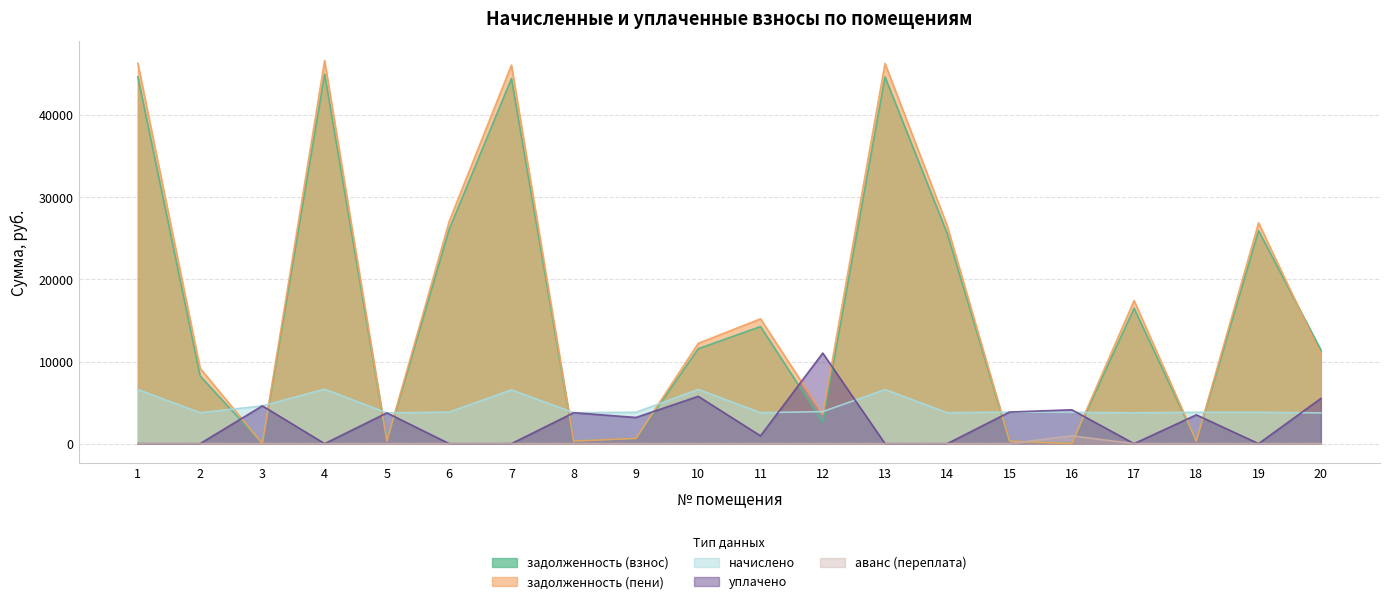

The value of начислено at 14 is 3767.4. True or false?

True